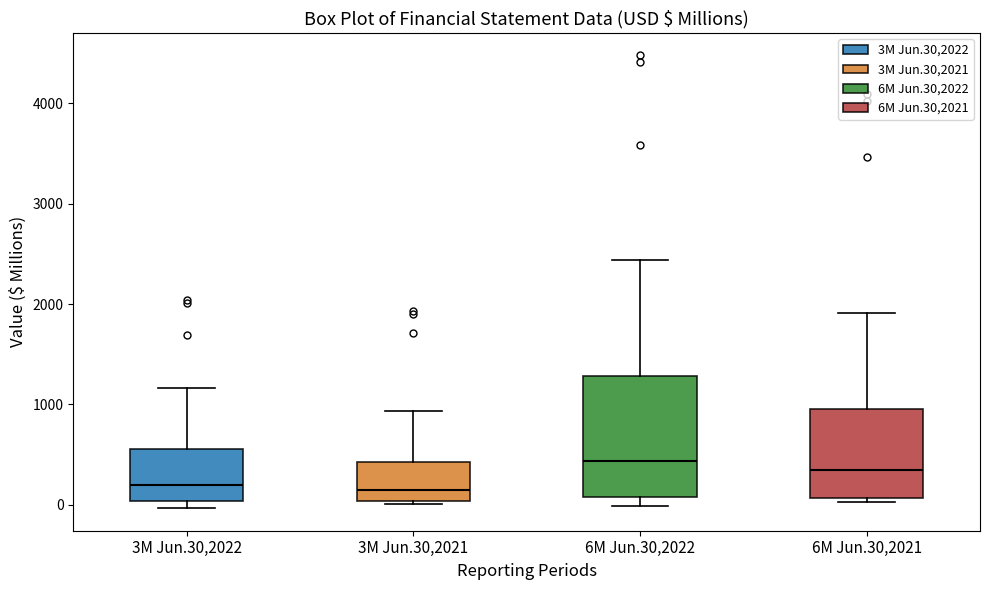

Where is the lower edge of the box for 6M Jun.30,2022 on the y-axis? The values are not printed on the chart, so give them approximately, as read against the axis.

100